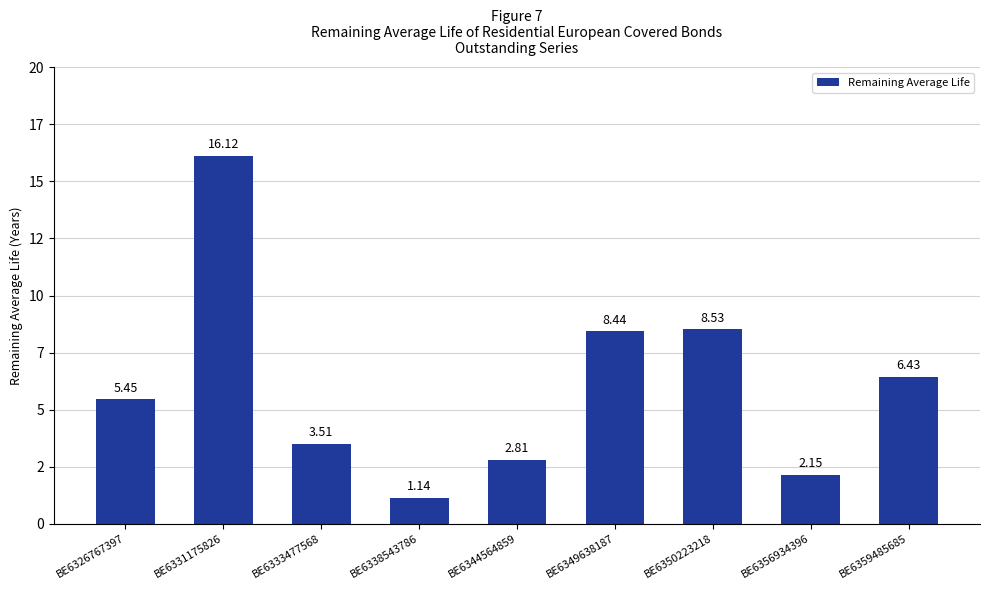

Which has a higher value, BE6356934396 or BE6326767397?

BE6326767397